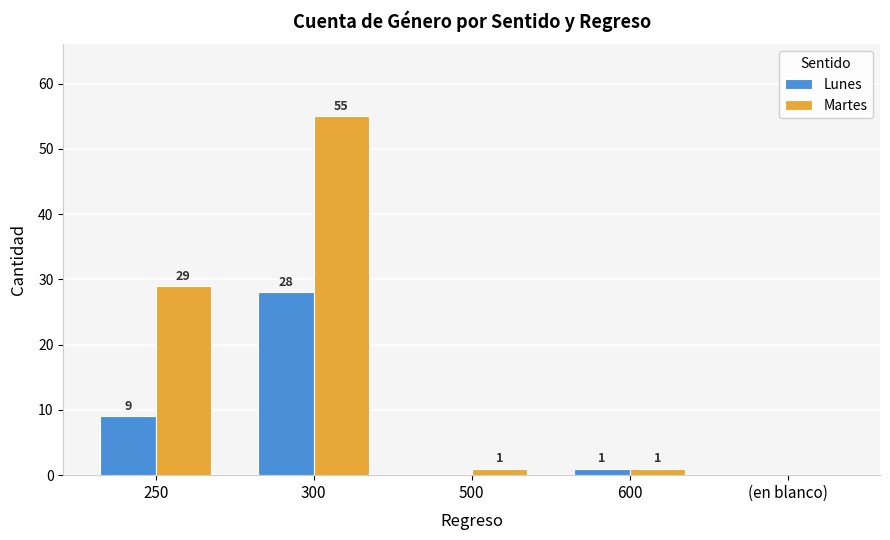

What is the difference between the Martes values at 300 and 250?

26